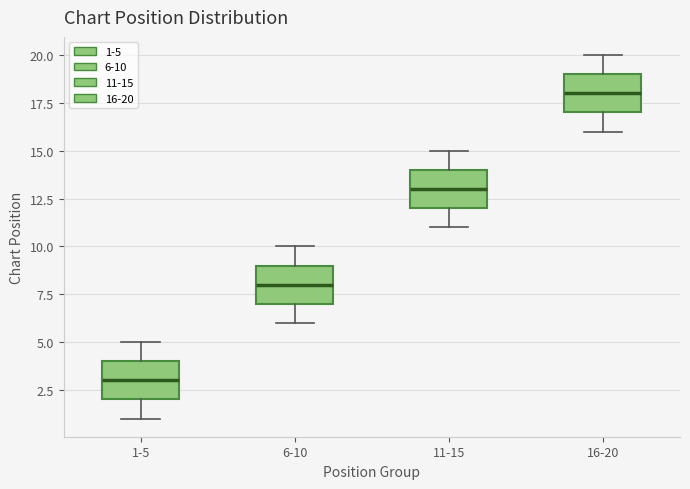

Which box has the lowest median line?

1-5